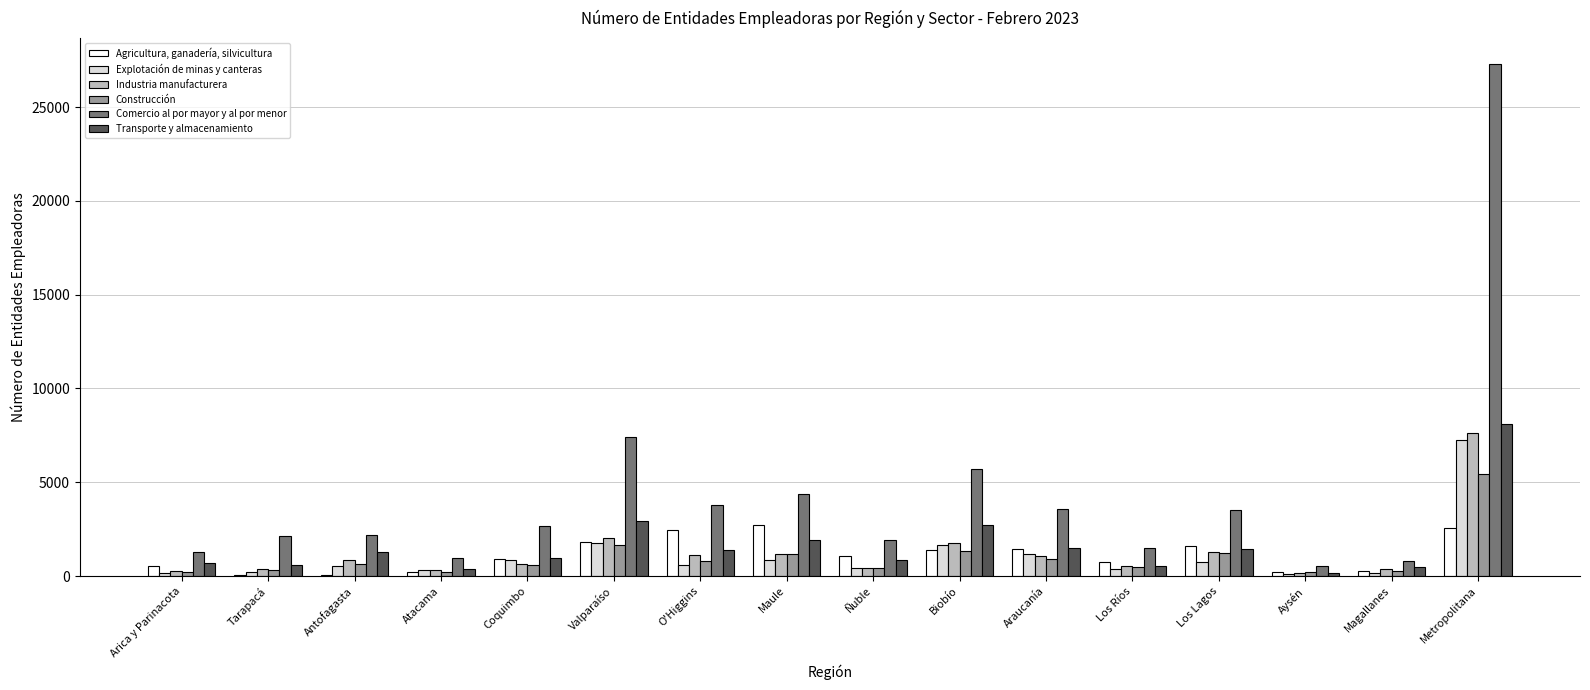

What is the spread (max minus min) of values at Biobío?

4354